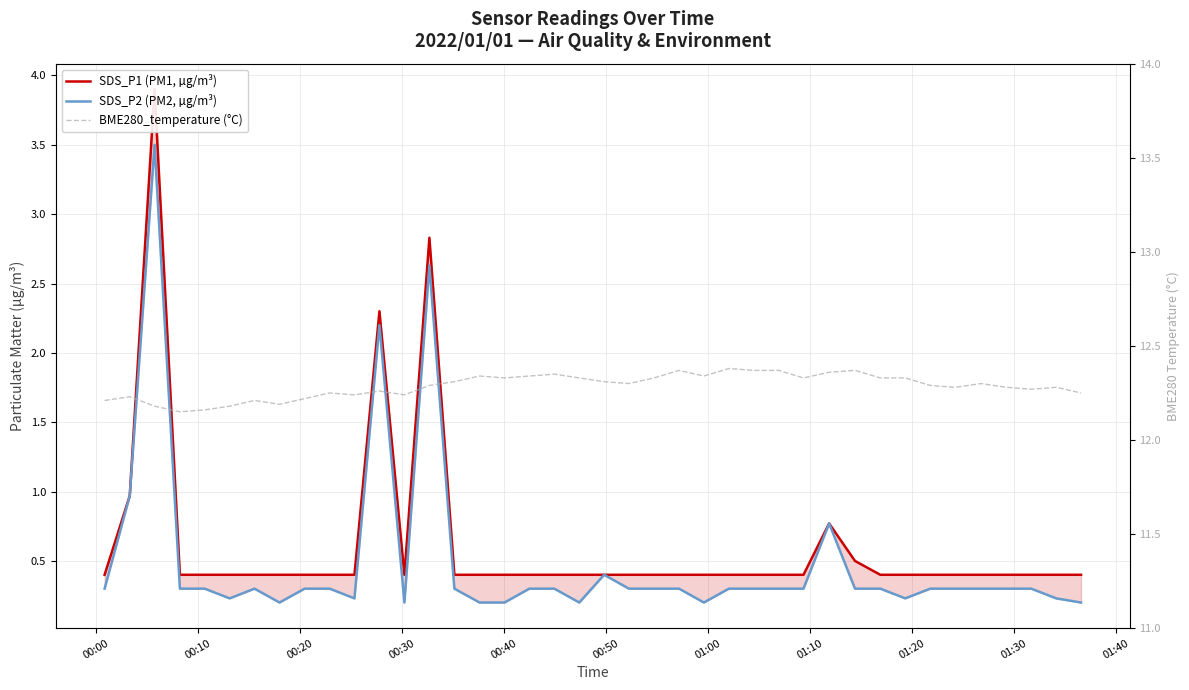

True or false: SDS_P2 (PM2, µg/m³) and BME280_temperature (°C) cross at least once.

False